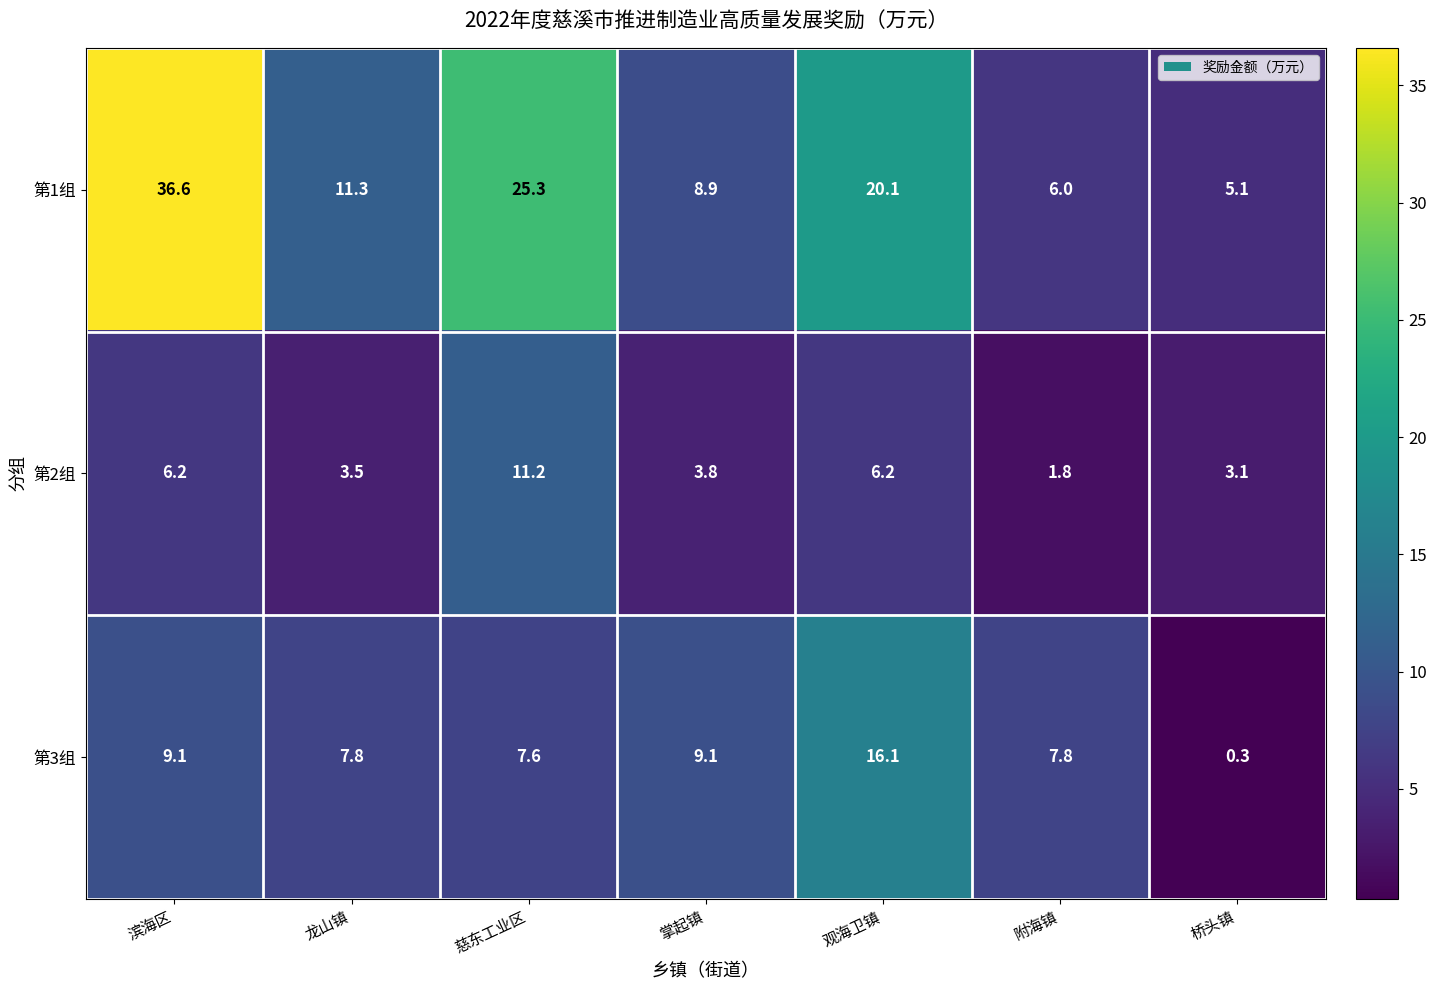

Between 龙山镇 and 附海镇, which series saw the biggest shift?

第1组